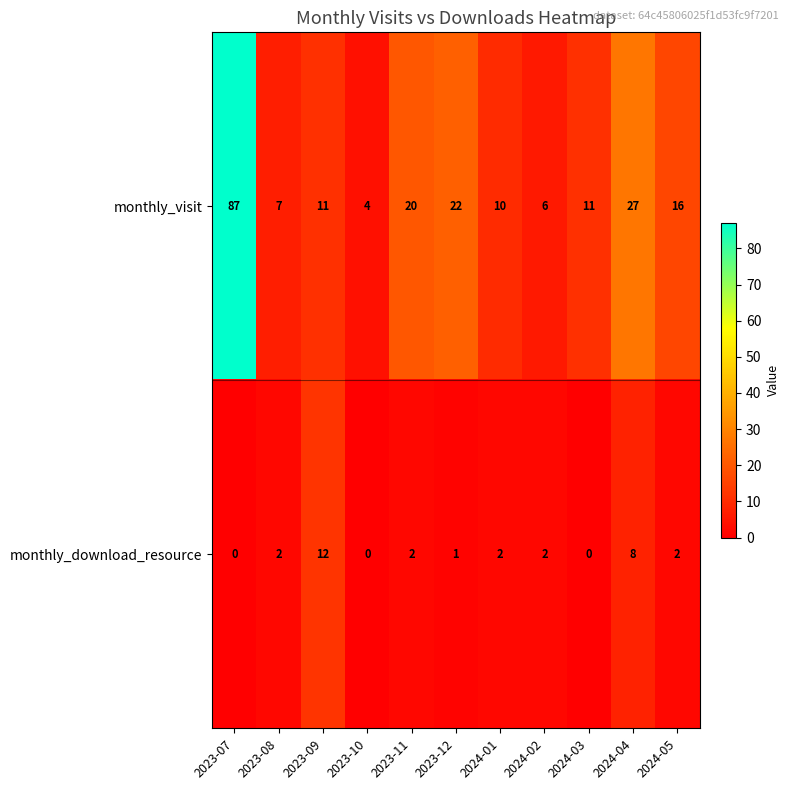

Reading left to right, transcribe all the data shown in this chart.

monthly_visit: 2023-07=87	2023-08=7	2023-09=11	2023-10=4	2023-11=20	2023-12=22	2024-01=10	2024-02=6	2024-03=11	2024-04=27	2024-05=16
monthly_download_resource: 2023-07=0	2023-08=2	2023-09=12	2023-10=0	2023-11=2	2023-12=1	2024-01=2	2024-02=2	2024-03=0	2024-04=8	2024-05=2